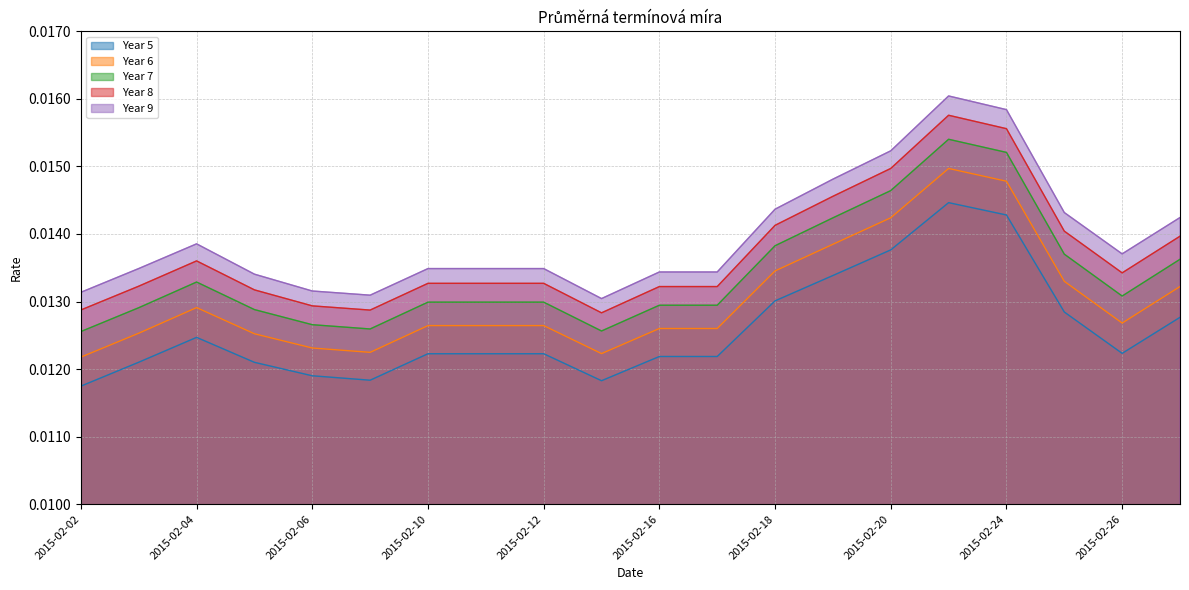

In Year 6, how many points are lower than both neighbors (excluding endpoints)?

3